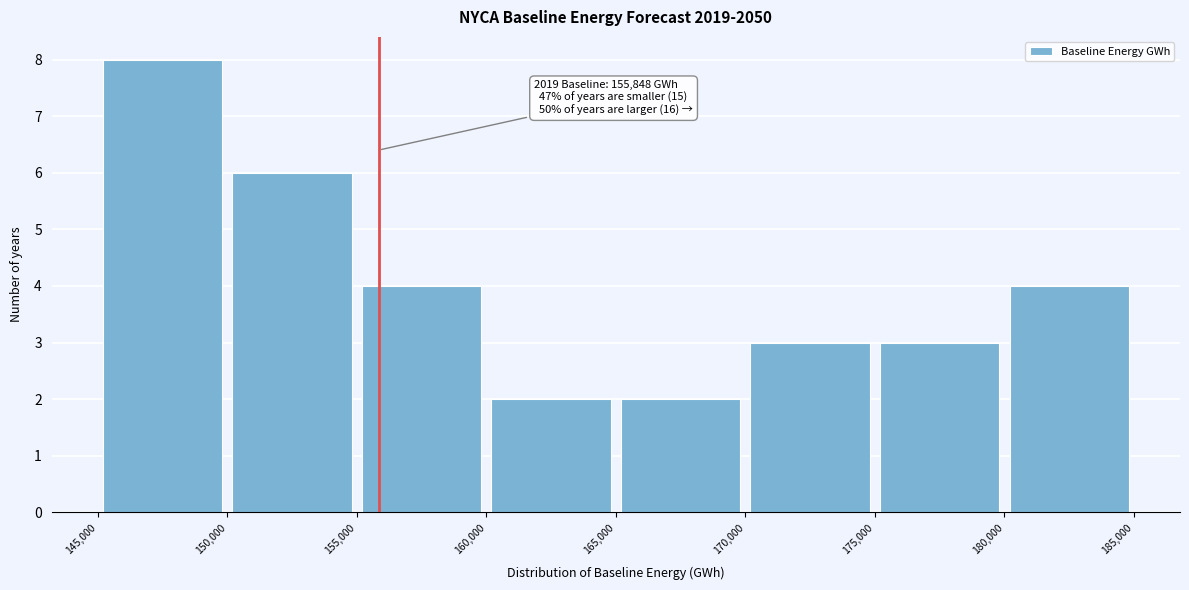

Over which range of the x-axis is the bar tallest?

145,000 to 150,000